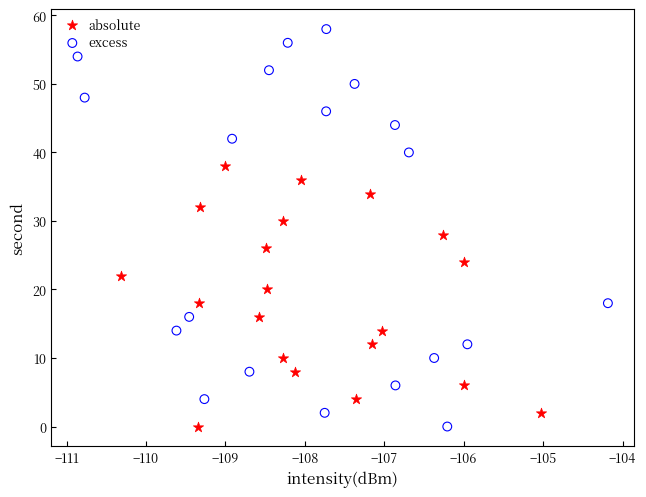

Which series has the widest spread of Y values?

excess